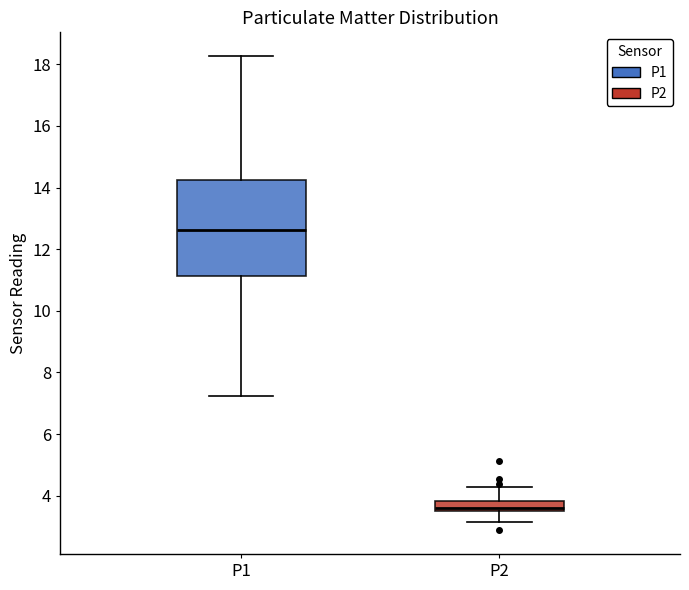

Reading left to right, read every box against the y-axis: the position of its median line, the range the box covers, and the ends of its whiskers. The values are not printed on the chart, so give them approximately, as read against the axis.

P1: median 12.6, box 11.2 to 14.2, whiskers 7.2 to 18.2
P2: median 3.6, box 3.4 to 3.8, whiskers 3.2 to 4.4